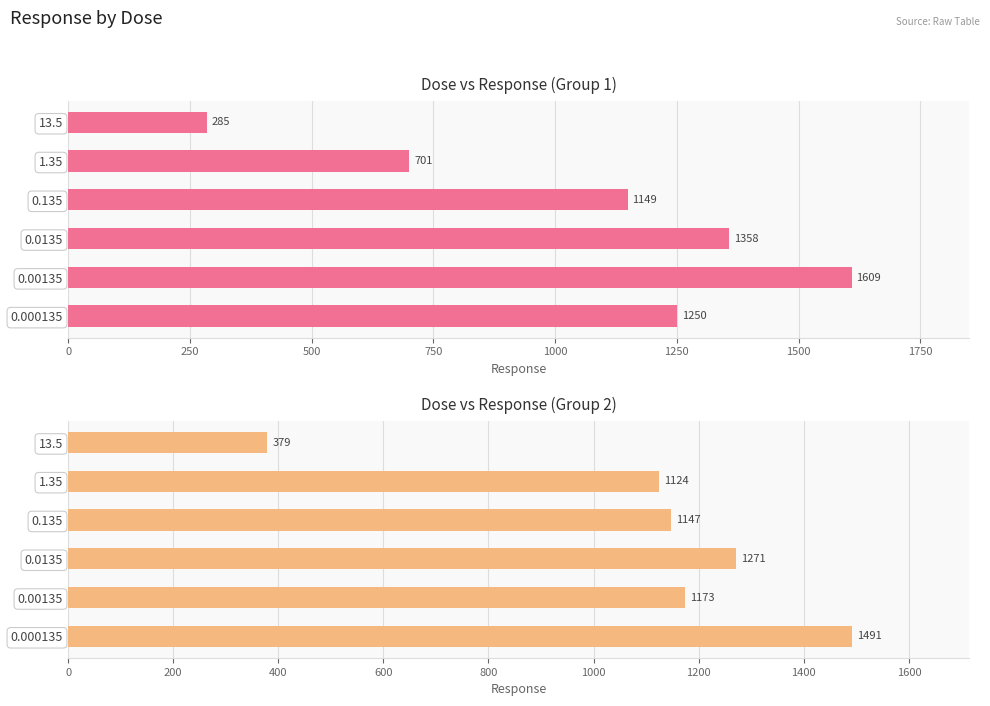

At 0.000135, list the series in order from largest to smallest.

Group 2 Response, Group 1 Response